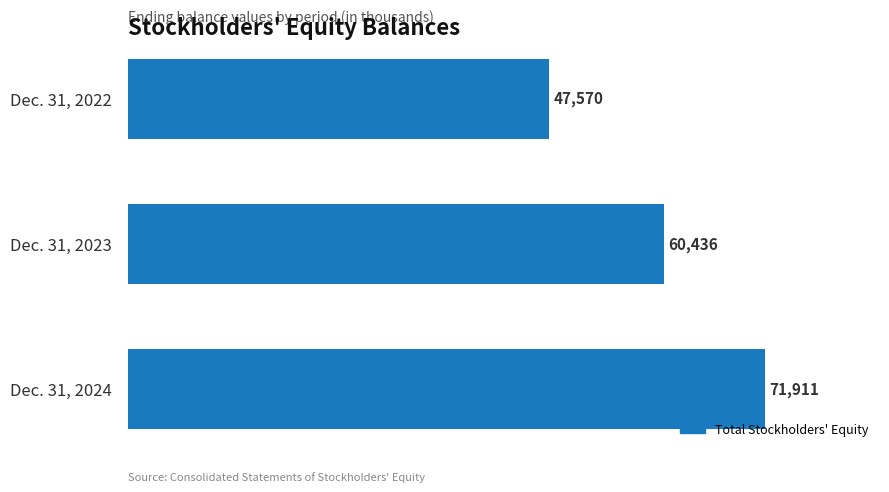

What is the ratio of the value at Dec. 31, 2024 to the value at Dec. 31, 2022?

1.5